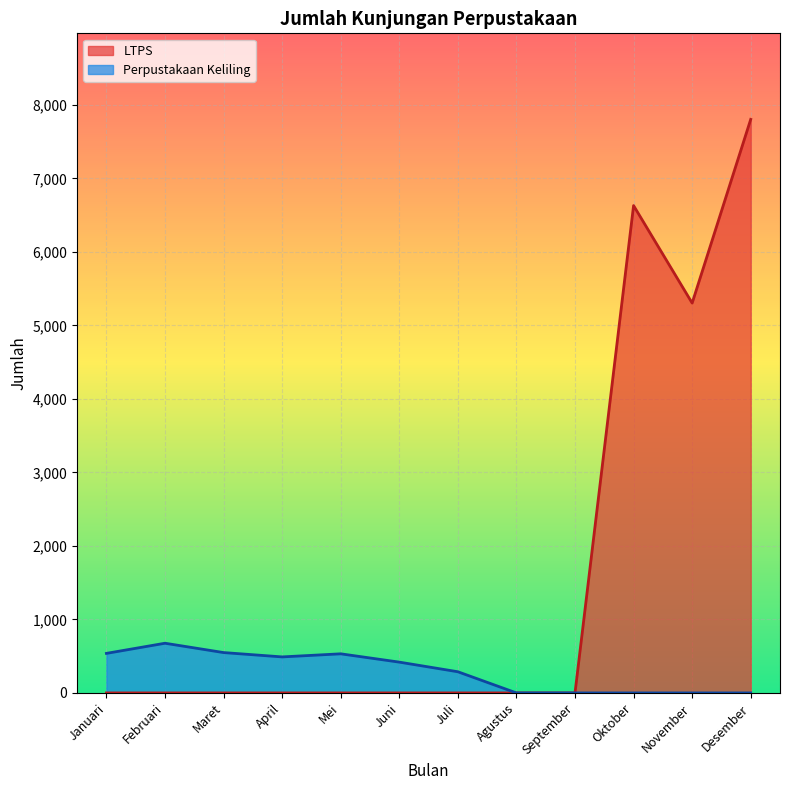

The value of LTPS at Oktober is 1869. True or false?

False